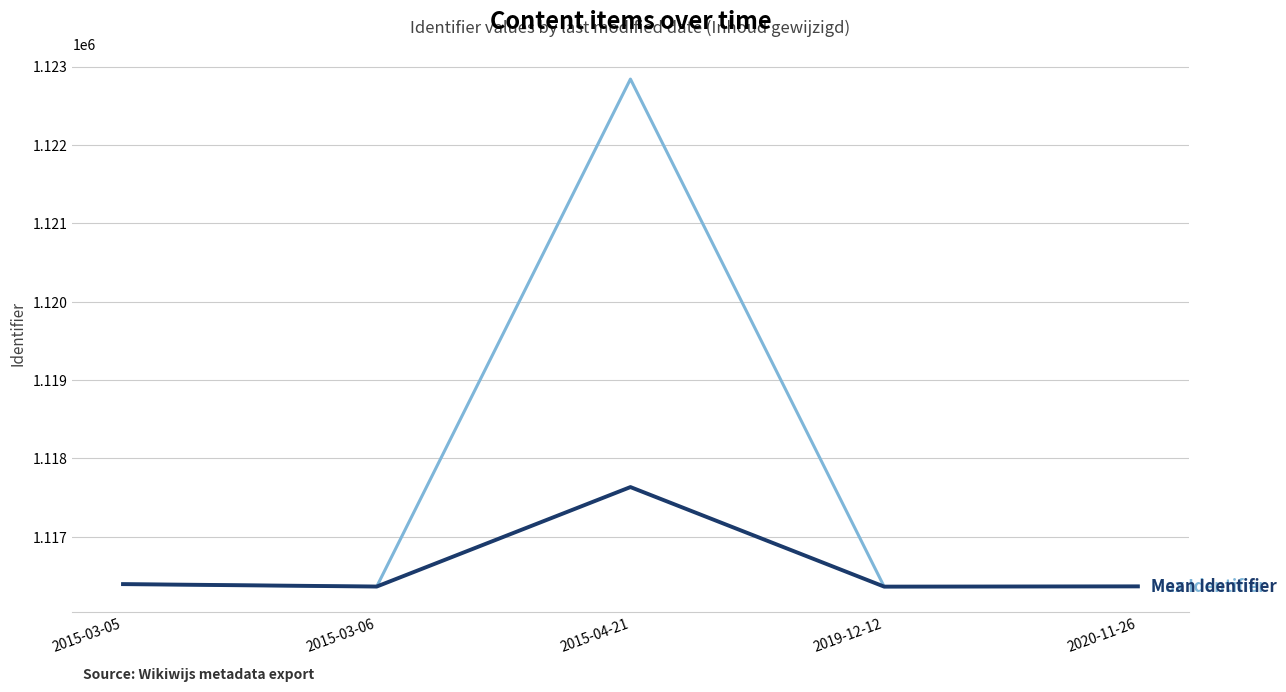

What is the total value across all series at 2015-04-21?

2240475.3